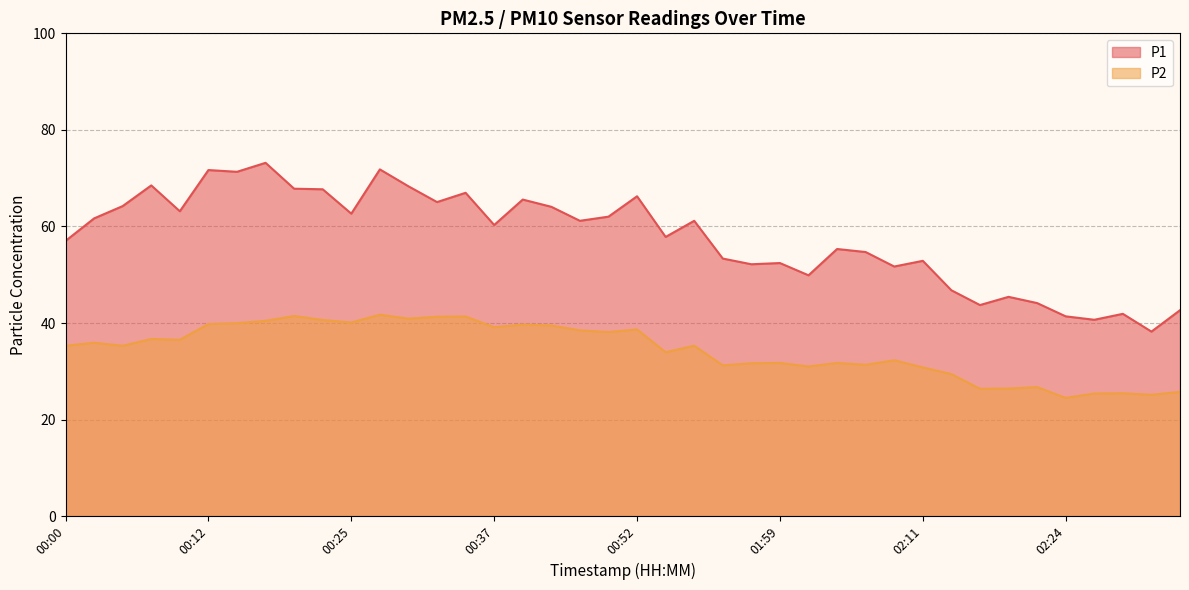

At which category does P1 reach its first local valley?

00:10